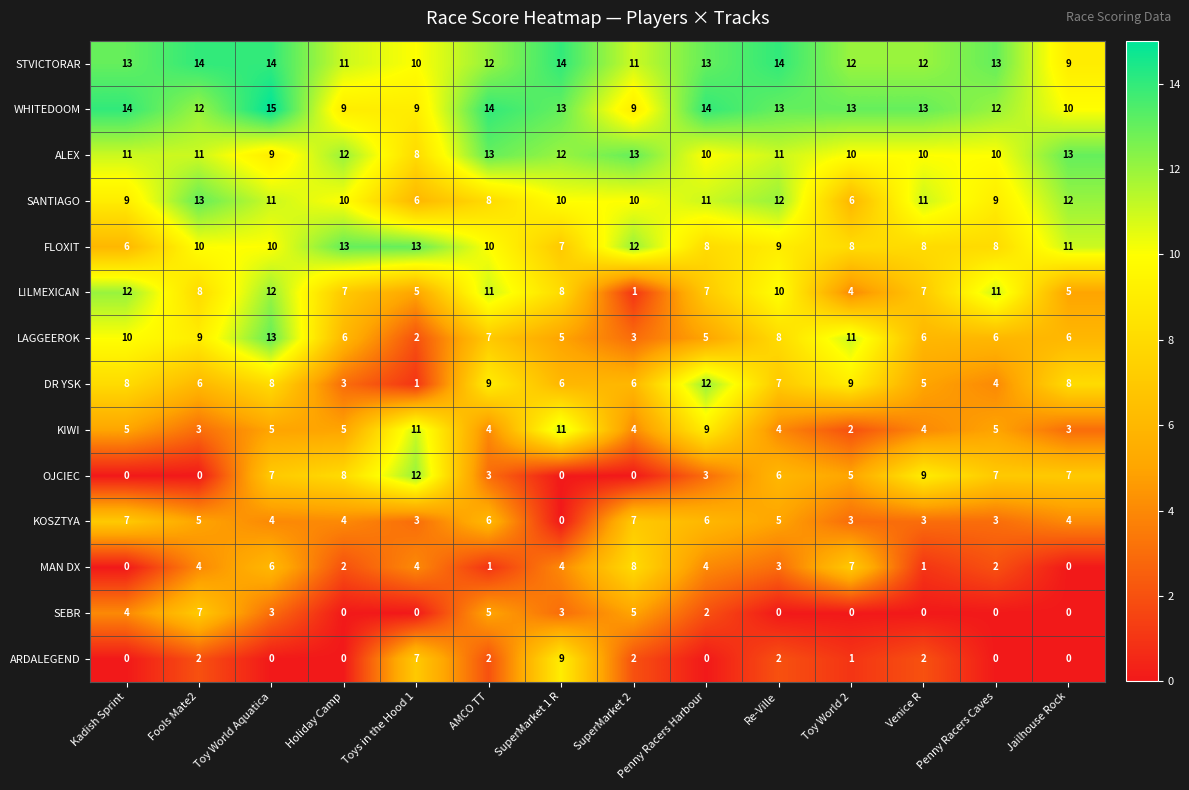

Read the KOSZTYA value at Penny Racers Caves.

3